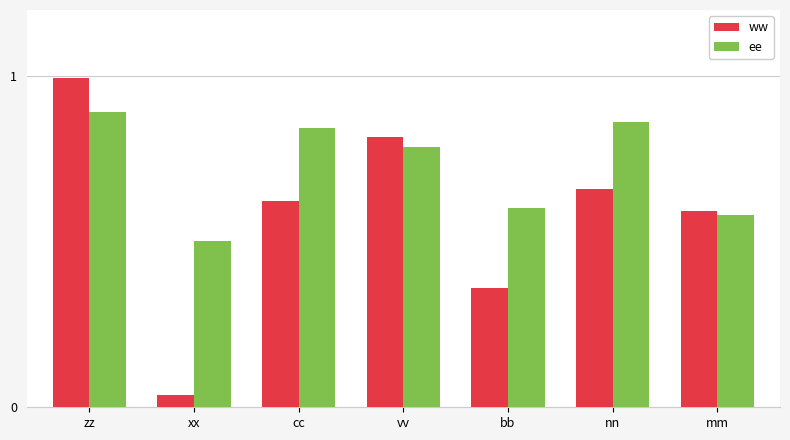

True or false: ee has a value of 0.9 at nn.

True